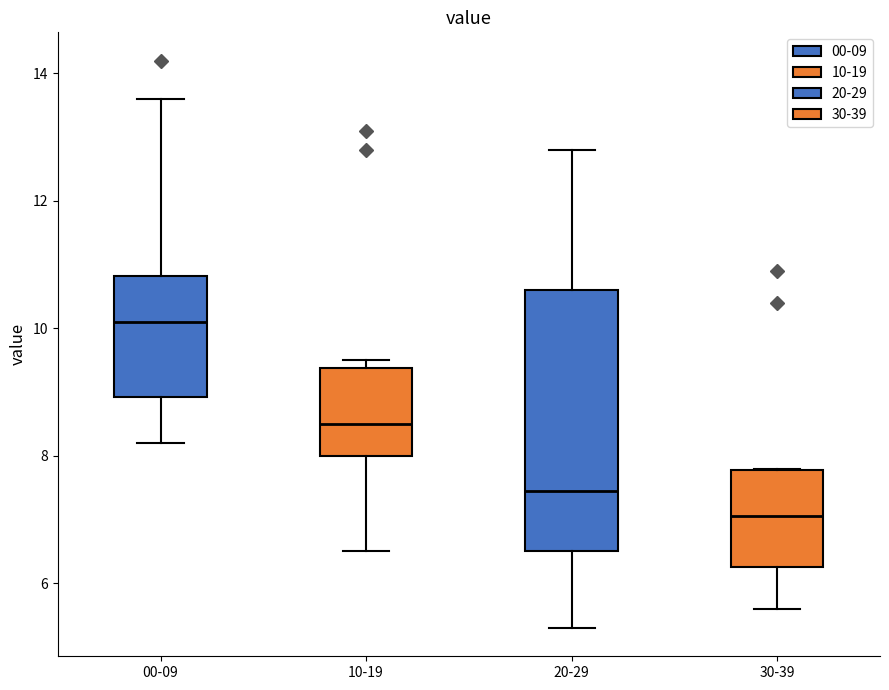

Reading left to right, transcribe this box plot: for each box, give where its median line is, the range the box spans, and where its two whiskers end, as read against the y-axis. The values are not printed on the chart, so give them approximately, as read against the axis.

00-09: median 10.2, box 9.0 to 10.8, whiskers 8.2 to 13.6
10-19: median 8.6, box 8.0 to 9.4, whiskers 6.6 to 9.6
20-29: median 7.4, box 6.6 to 10.6, whiskers 5.4 to 12.8
30-39: median 7.0, box 6.2 to 7.8, whiskers 5.6 to 7.8